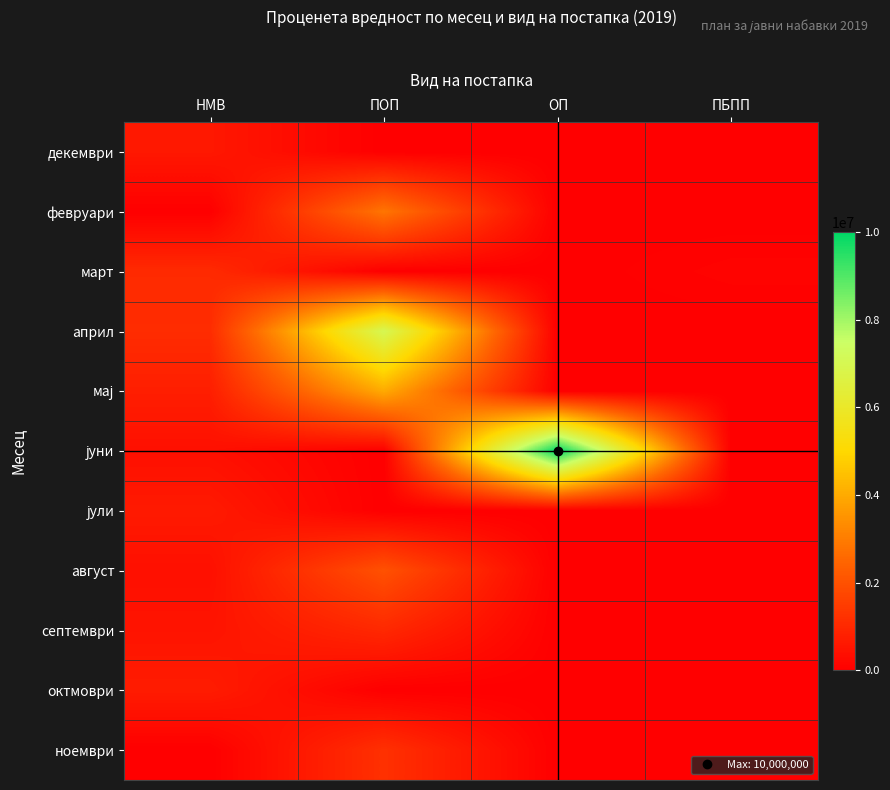

At ПОП, list the series in order from largest to smallest.

април, мај, февруари, август, ноември, септември, декември, март, јуни, јули, октмоври